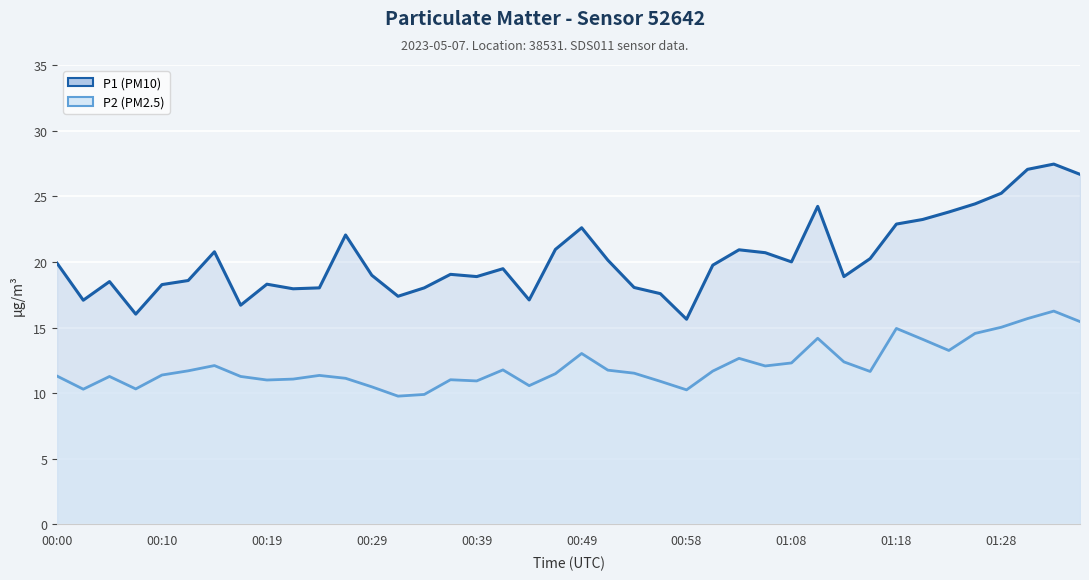

What position from the left is 00:07?

4